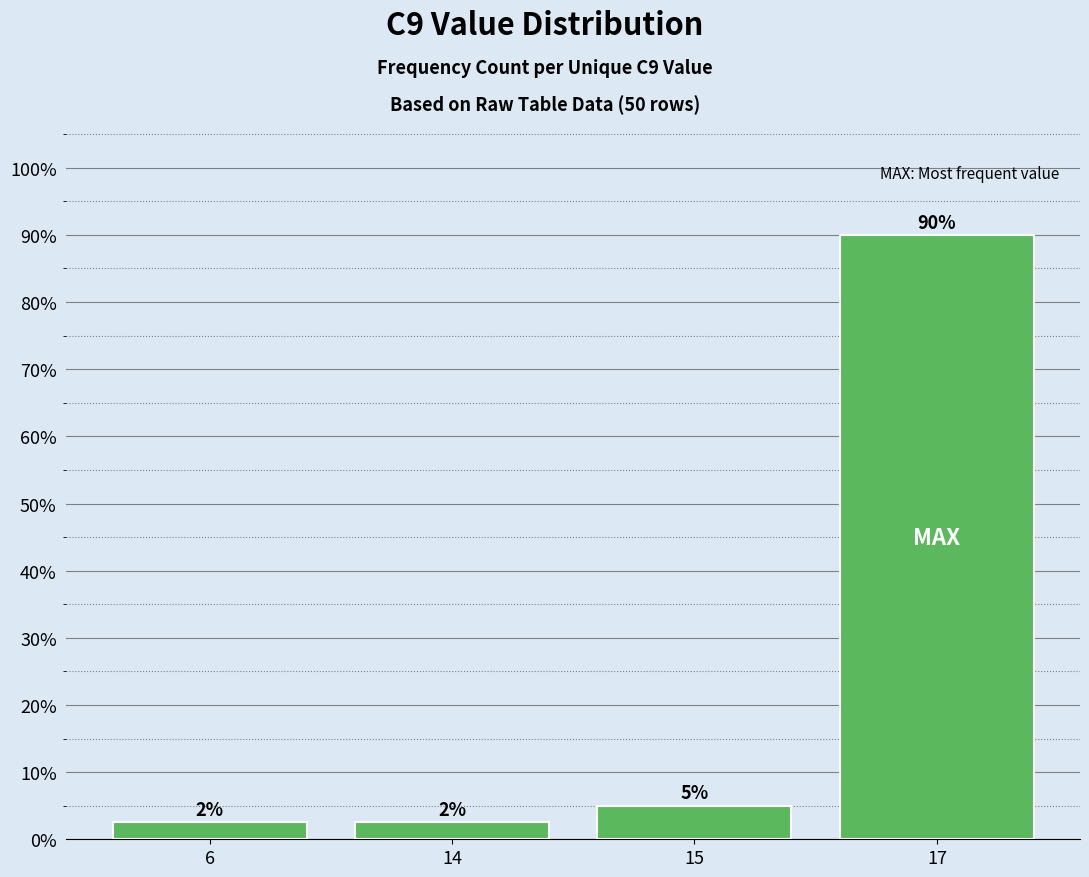

The value at 6 is 2.5. True or false?

True